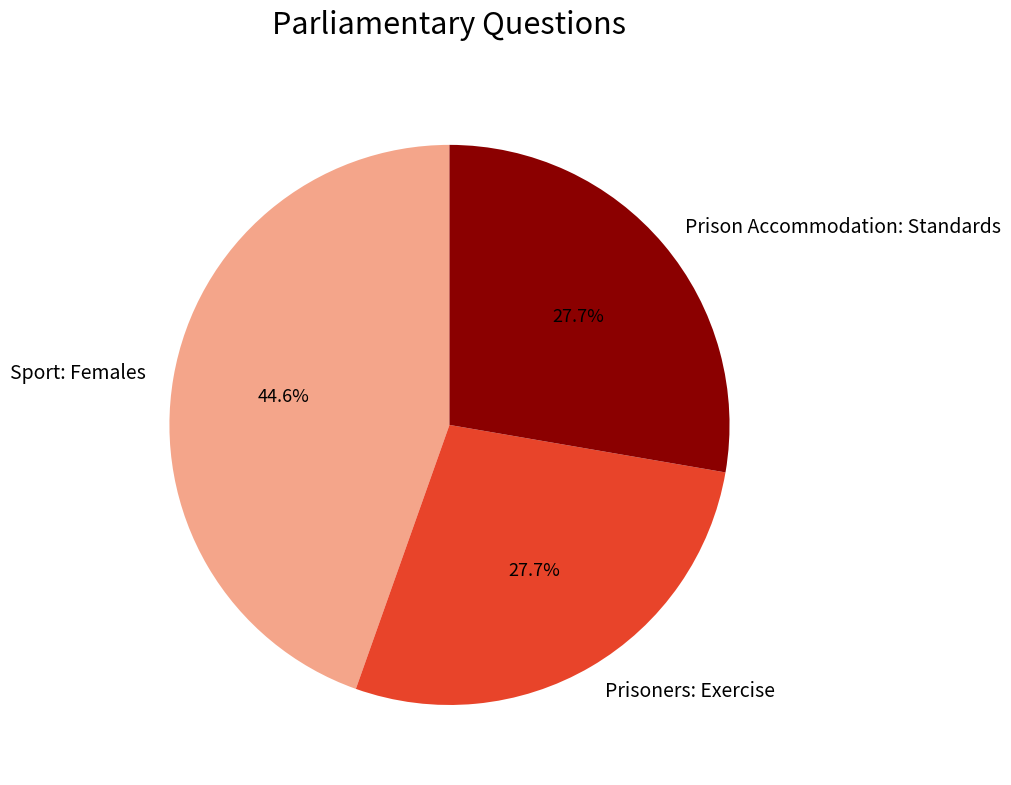

What percentage is NOT represented by Sport: Females?

55.4%